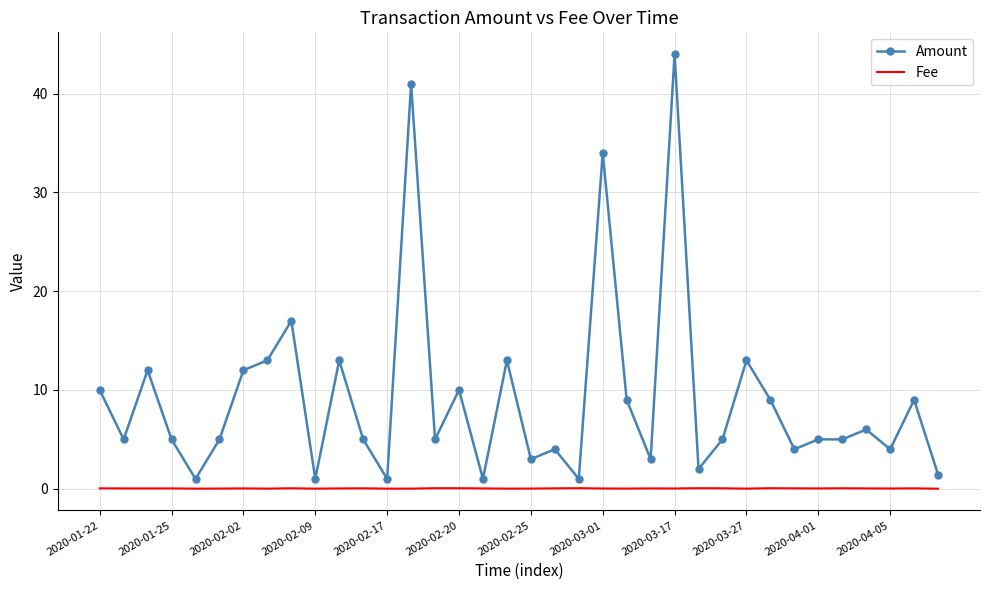

Which series has the widest spread of values?

Amount